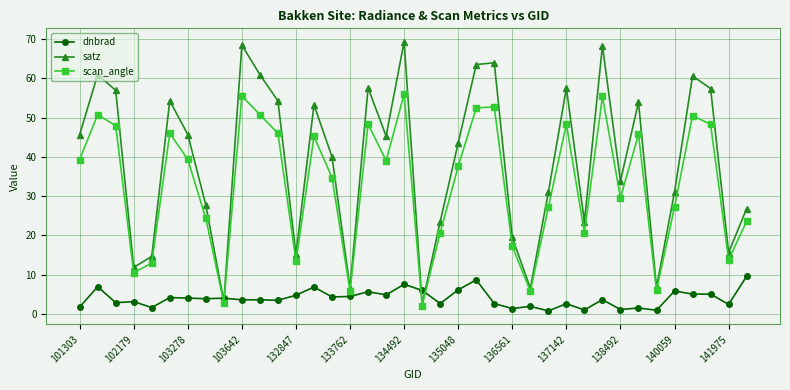

True or false: scan_angle has more than 0 points higher than both neighbors.

True